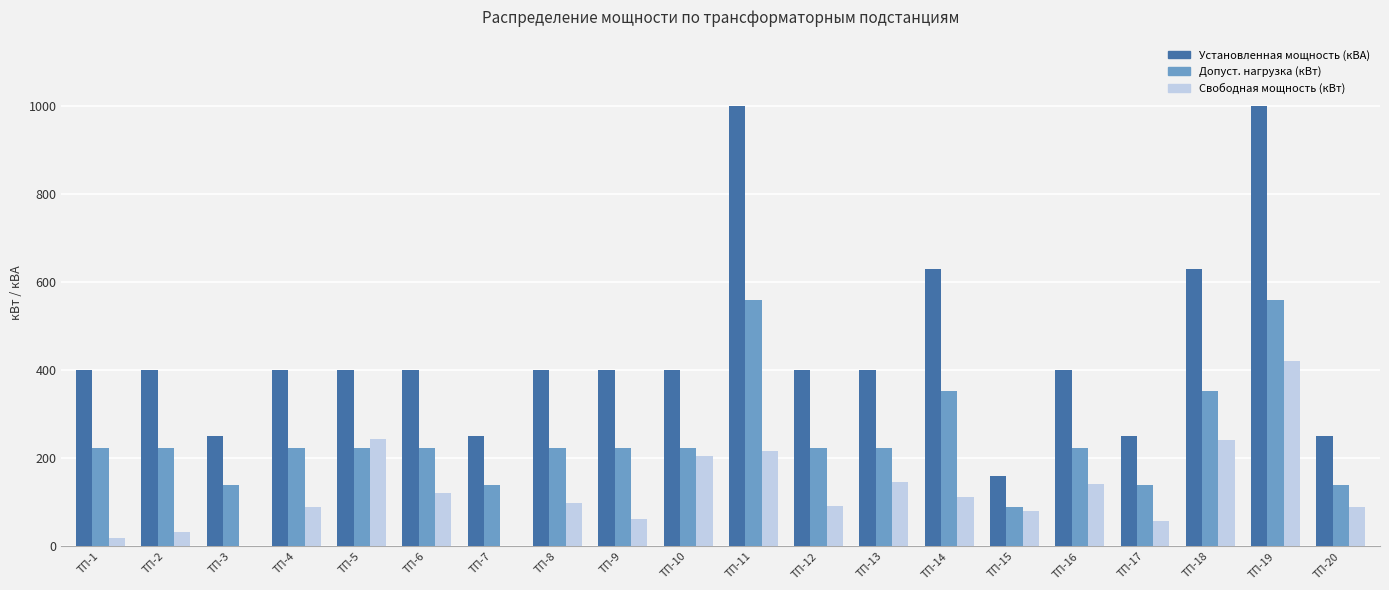

What are all the series names shown in the legend?

Установленная мощность (кВА), Допуст. нагрузка (кВт), Свободная мощность (кВт)